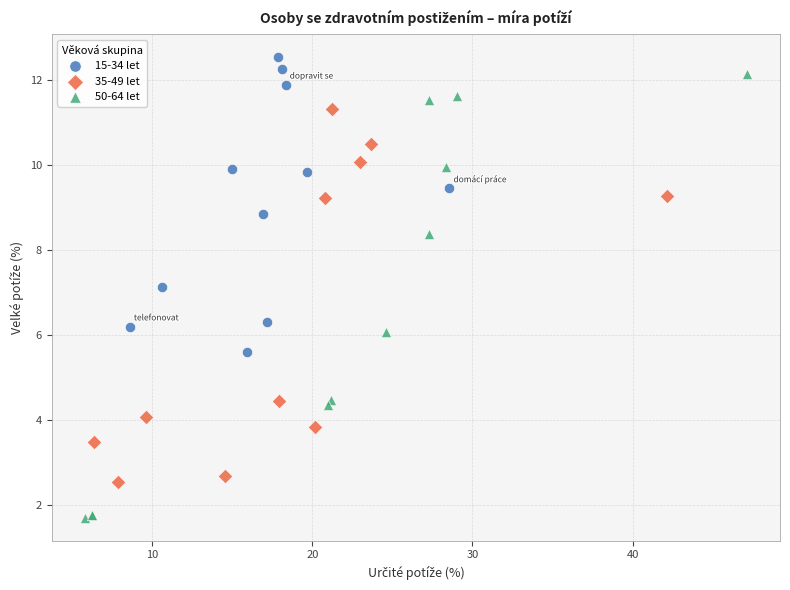

Which series has the largest Y range (max minus min)?

50-64 let